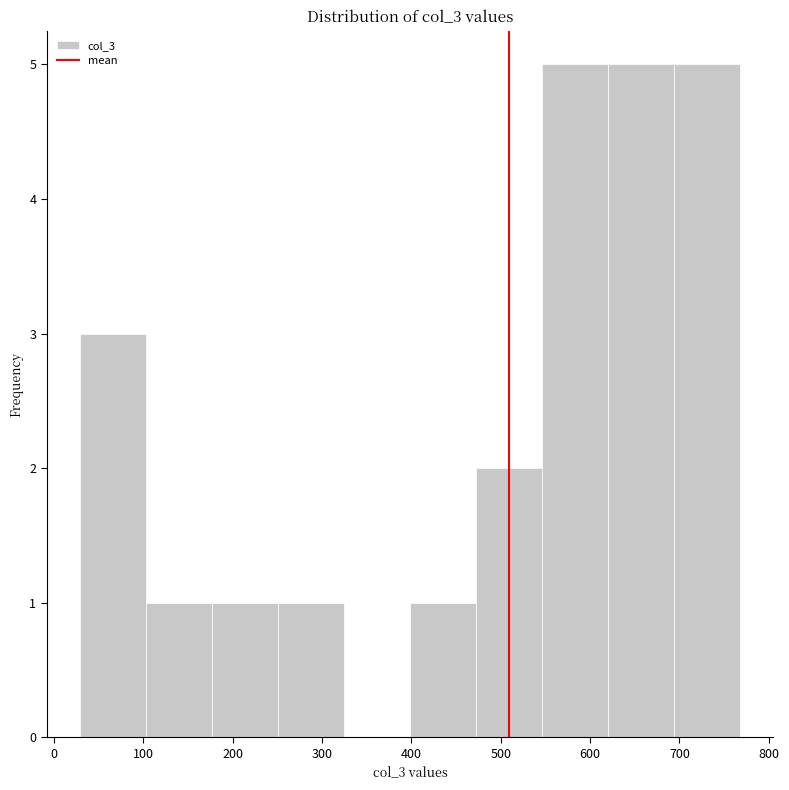

Reading left to right, list every bar in this chart as the range it spans on the x-axis followed by its height. Neither the bar edges nor the heights are printed on the chart, so give them approximately, as read against the axes.

30 to 100: 3
100 to 180: 1
180 to 250: 1
250 to 320: 1
320 to 400: 0
400 to 470: 1
470 to 550: 2
550 to 620: 5
620 to 690: 5
690 to 770: 5